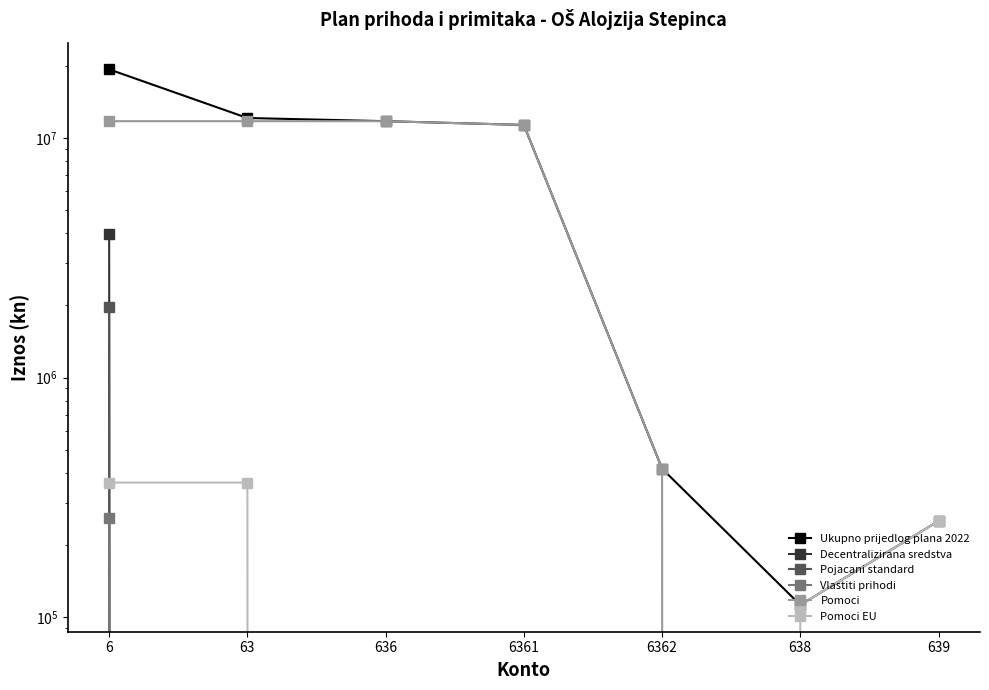

How many series are shown in this chart?

6